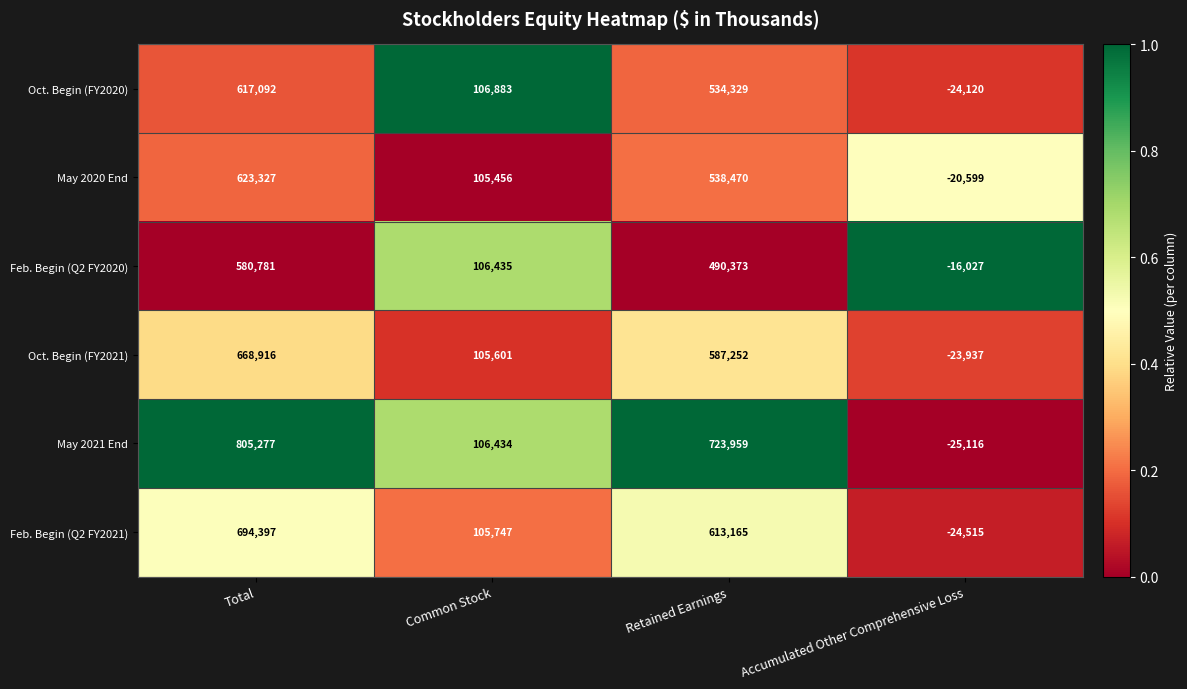

What is the total value across all series at Retained Earnings?

3487548